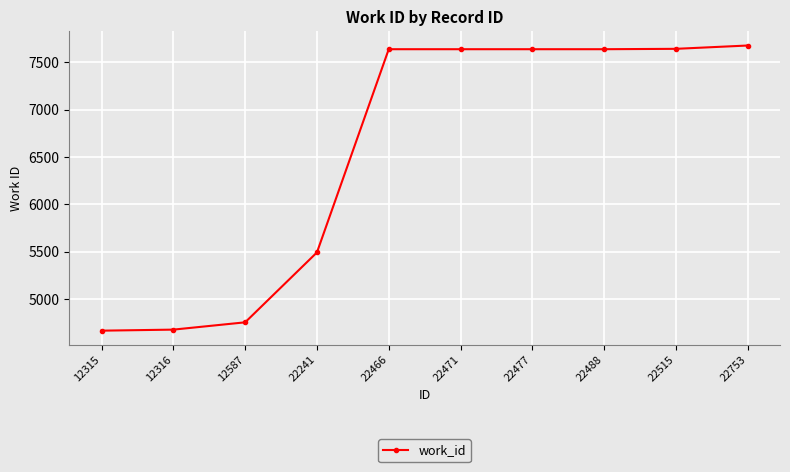

Which label corresponds to the largest value in the chart?

22753